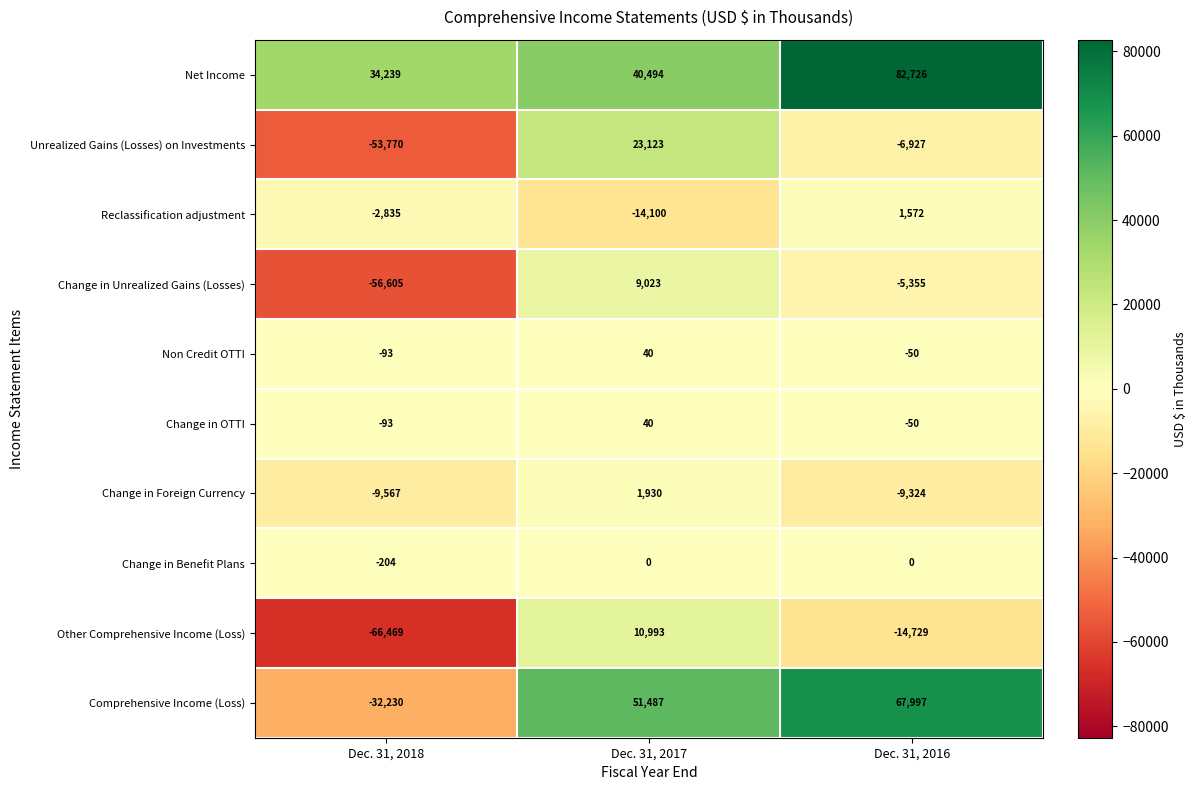

What is the difference between the second highest and minimum values in the Other Comprehensive Income (Loss) series?

51740